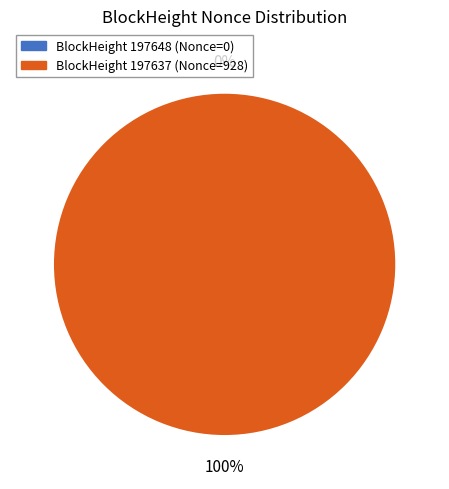

To the nearest percent, what is the combined percentage of 197637 and 197648?

100%